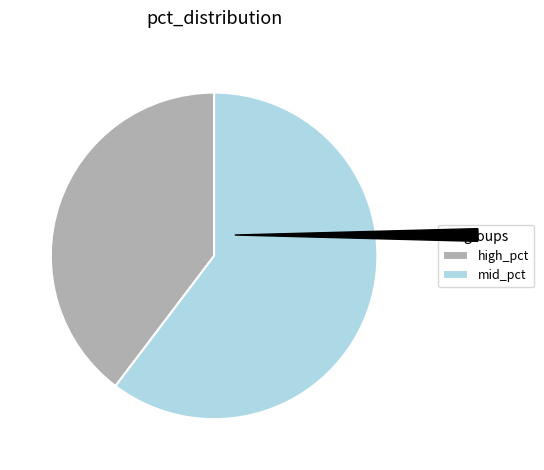

Is there a majority slice in this chart?

Yes